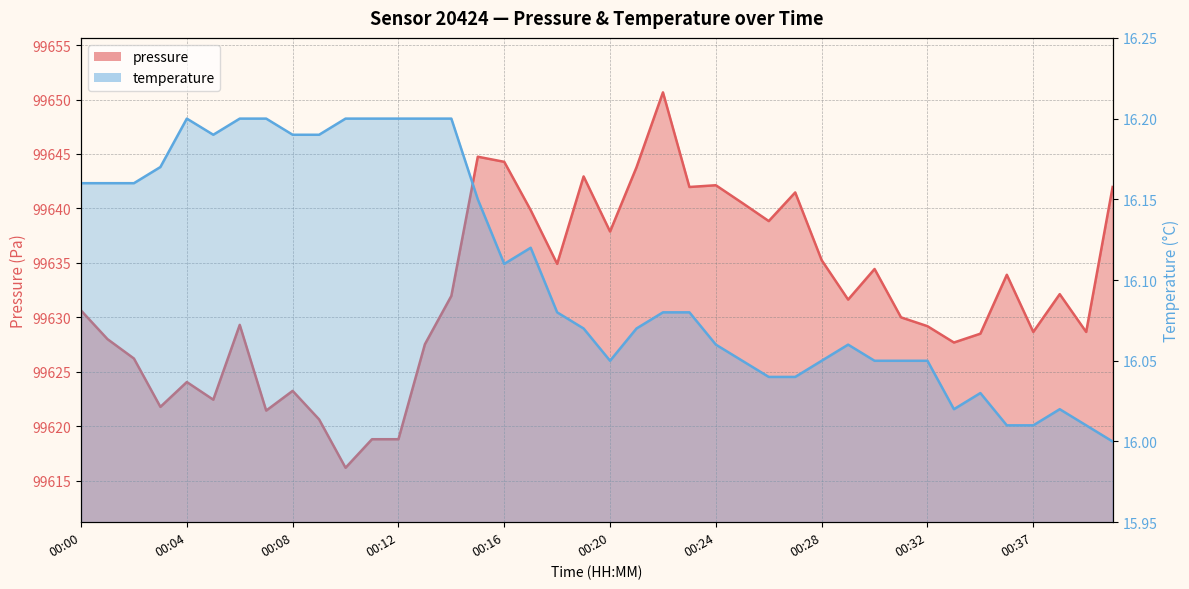

How many lines are shown in the chart?

2